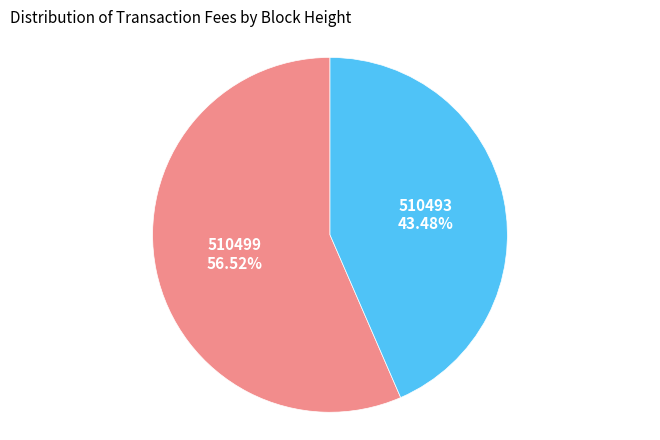

Is there a majority slice in this chart?

Yes